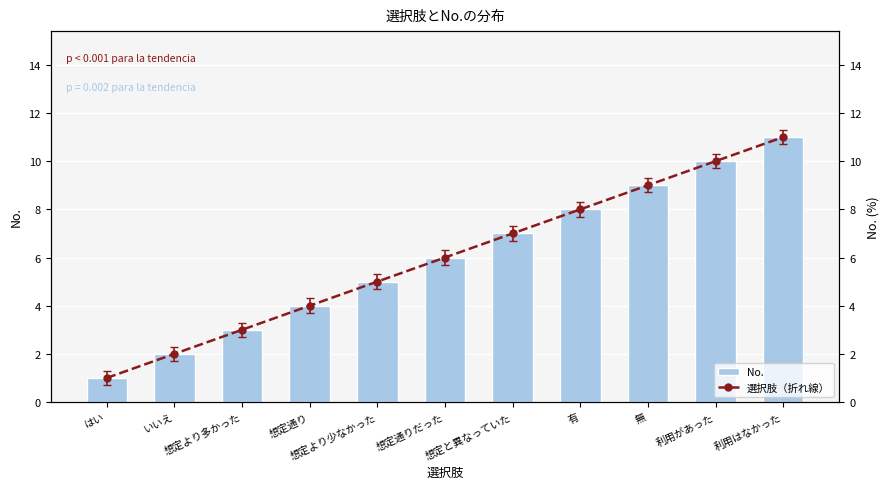

Count the No. values in the range 3 to 9.

7